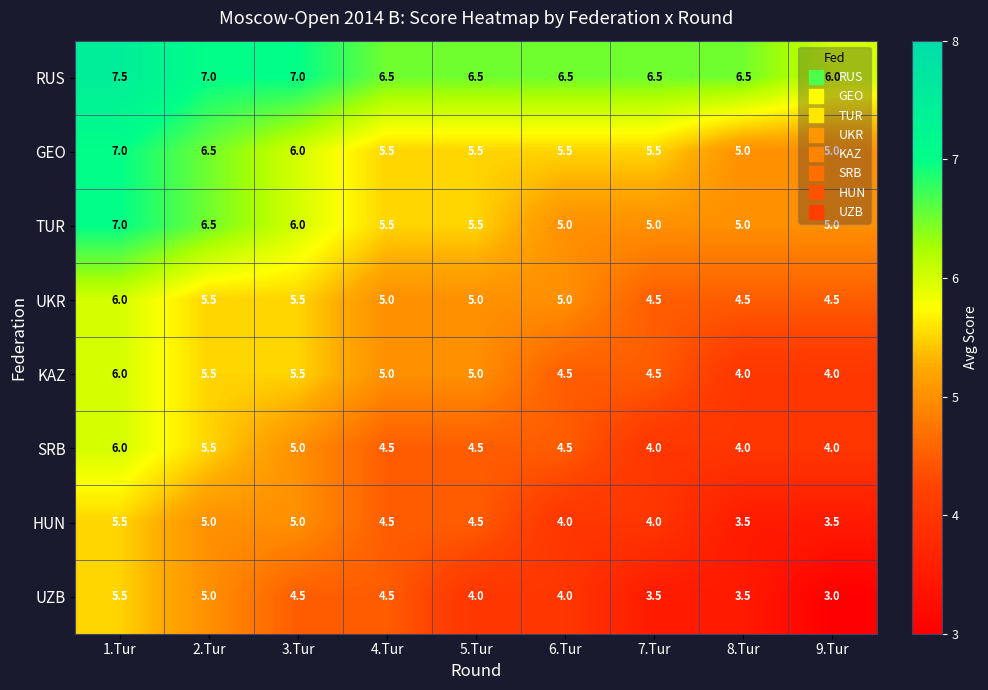

How many series are shown in this chart?

8